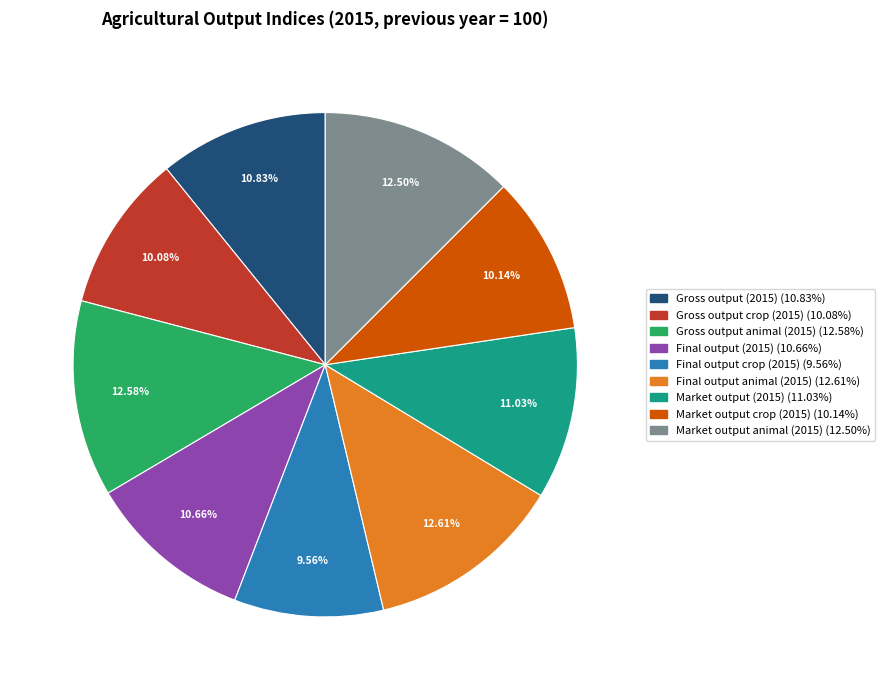

Does Market output crop (2015) represent more than half of the total?

No